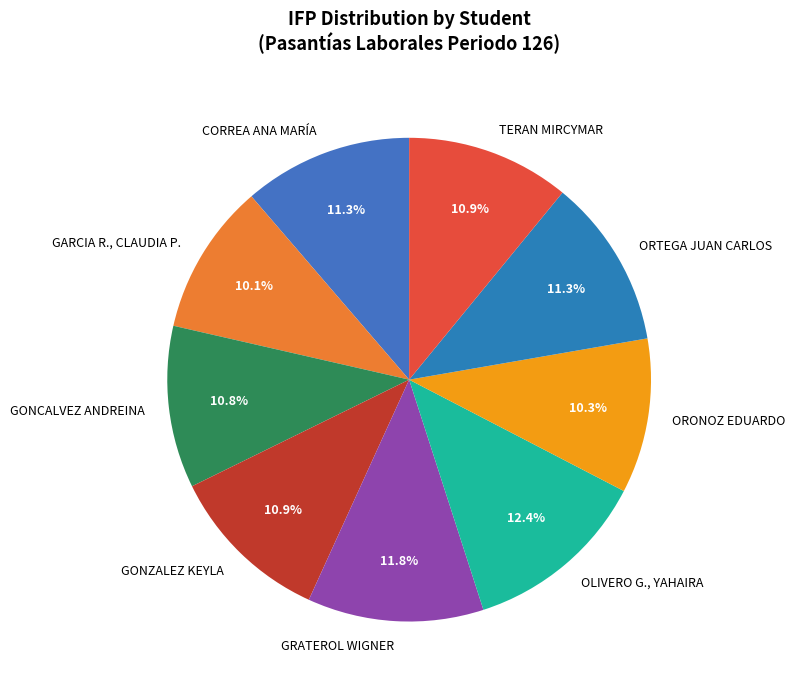

The TERAN MIRCYMAR slice represents 11% of the pie. True or false?

True